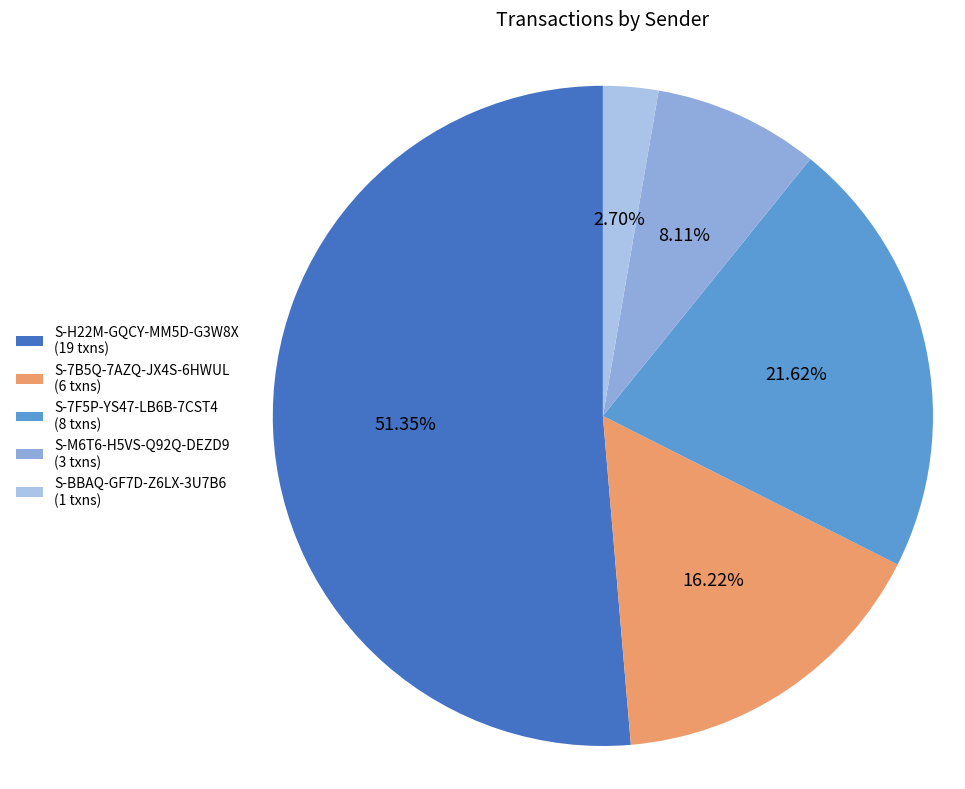

Combined, do S-H22M-GQCY-MM5D-G3W8X and S-7B5Q-7AZQ-JX4S-6HWUL account for over 50%?

Yes